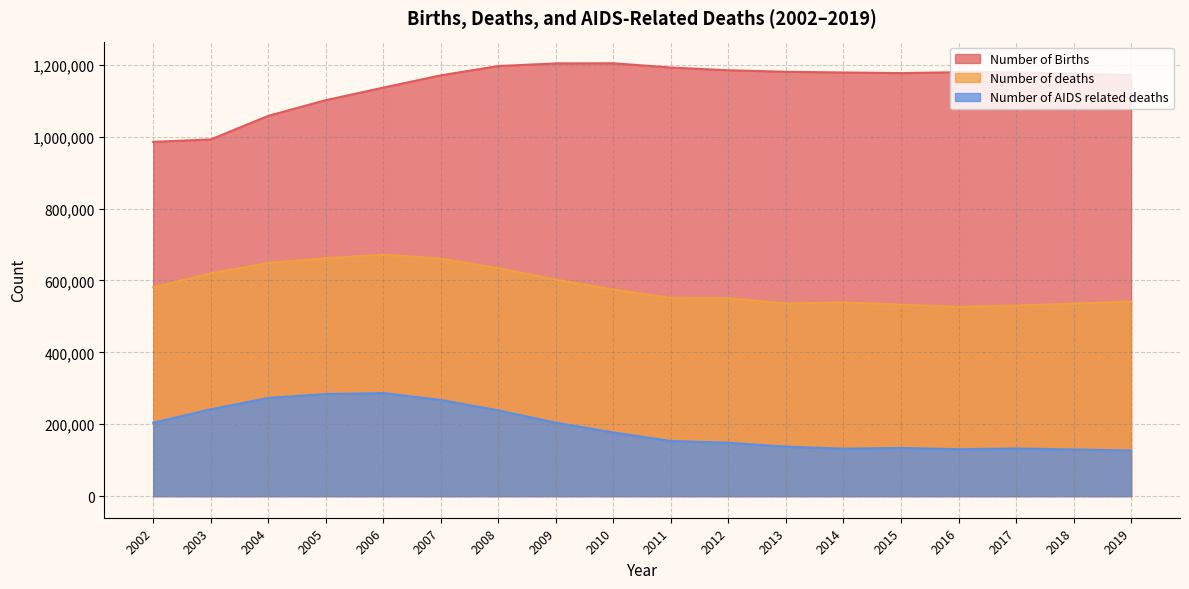

Which has a higher value, 2012 or 2007?

2012